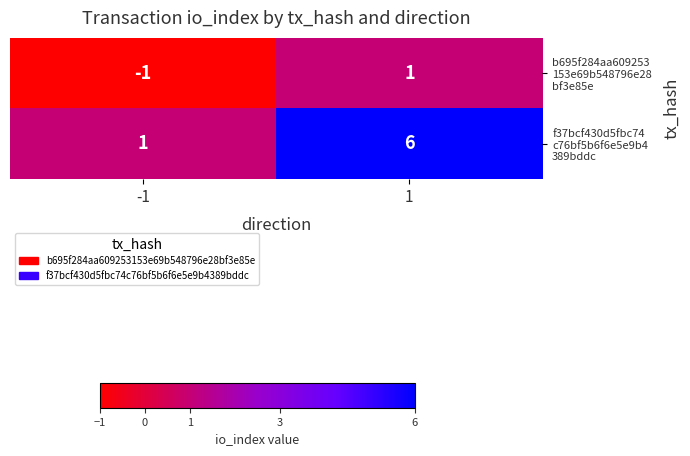

What is the spread (max minus min) of values at 1?

5